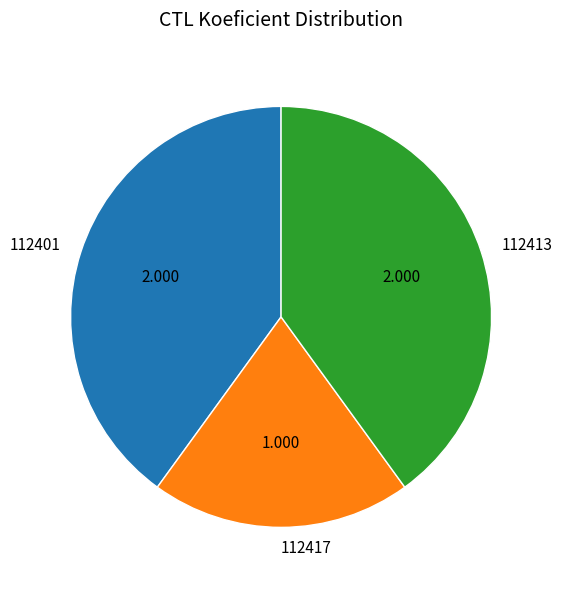

Does 112417 account for over 50% of the chart?

No